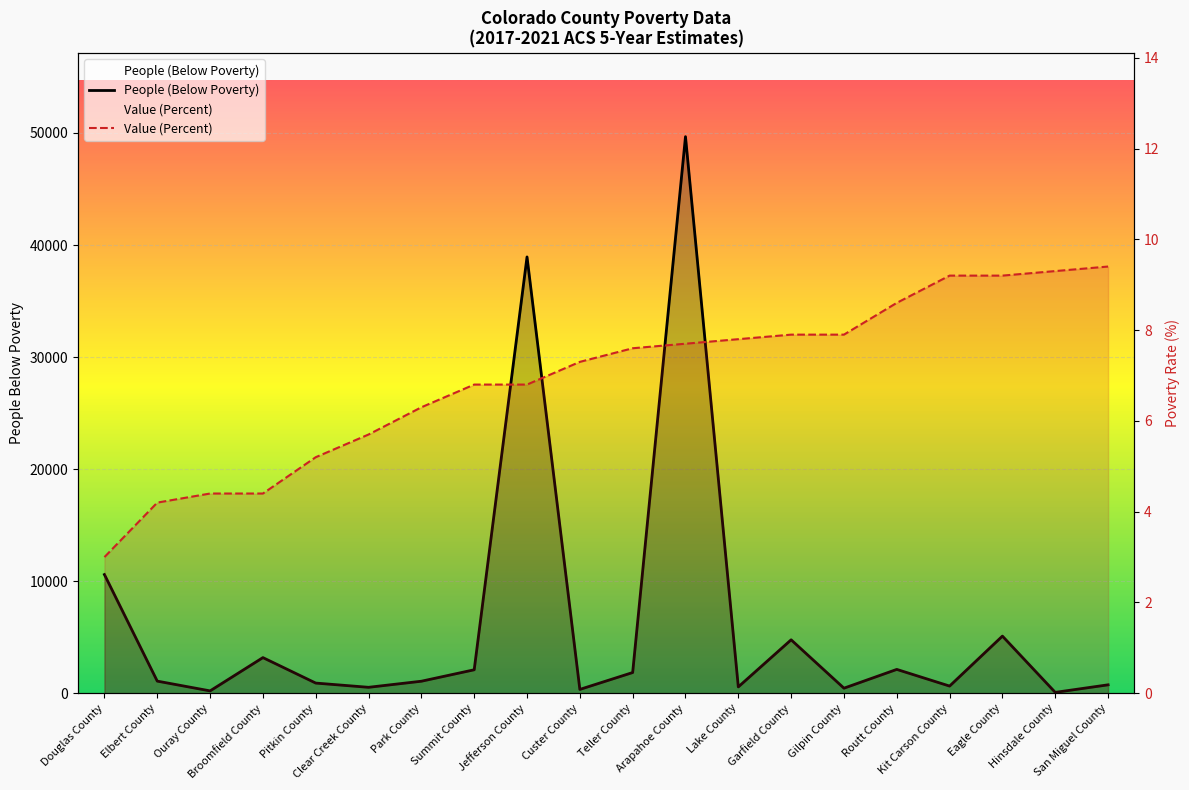

Which series has the largest total across all categories?

People (Below Poverty)